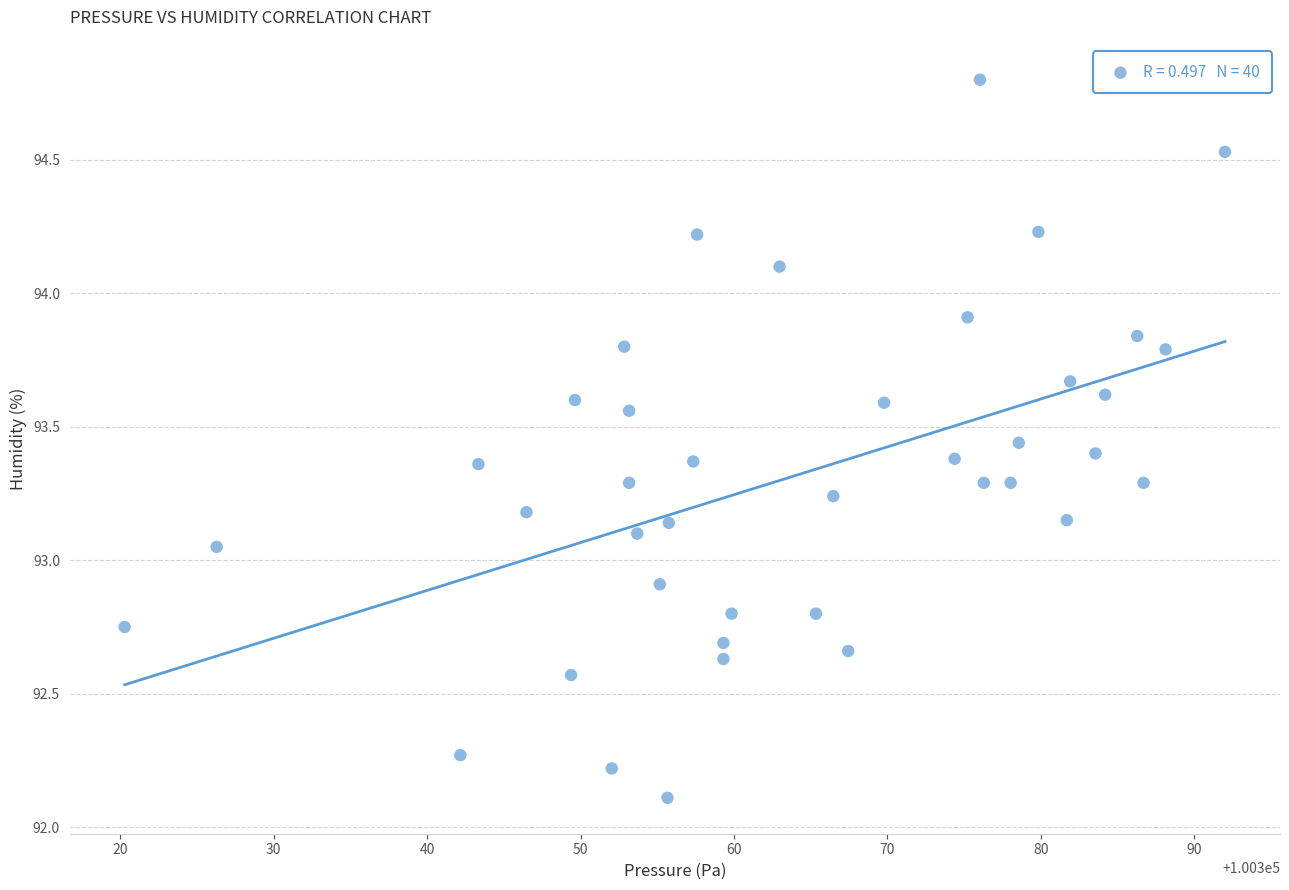

What is the range of X values (max minus min)?

71.7